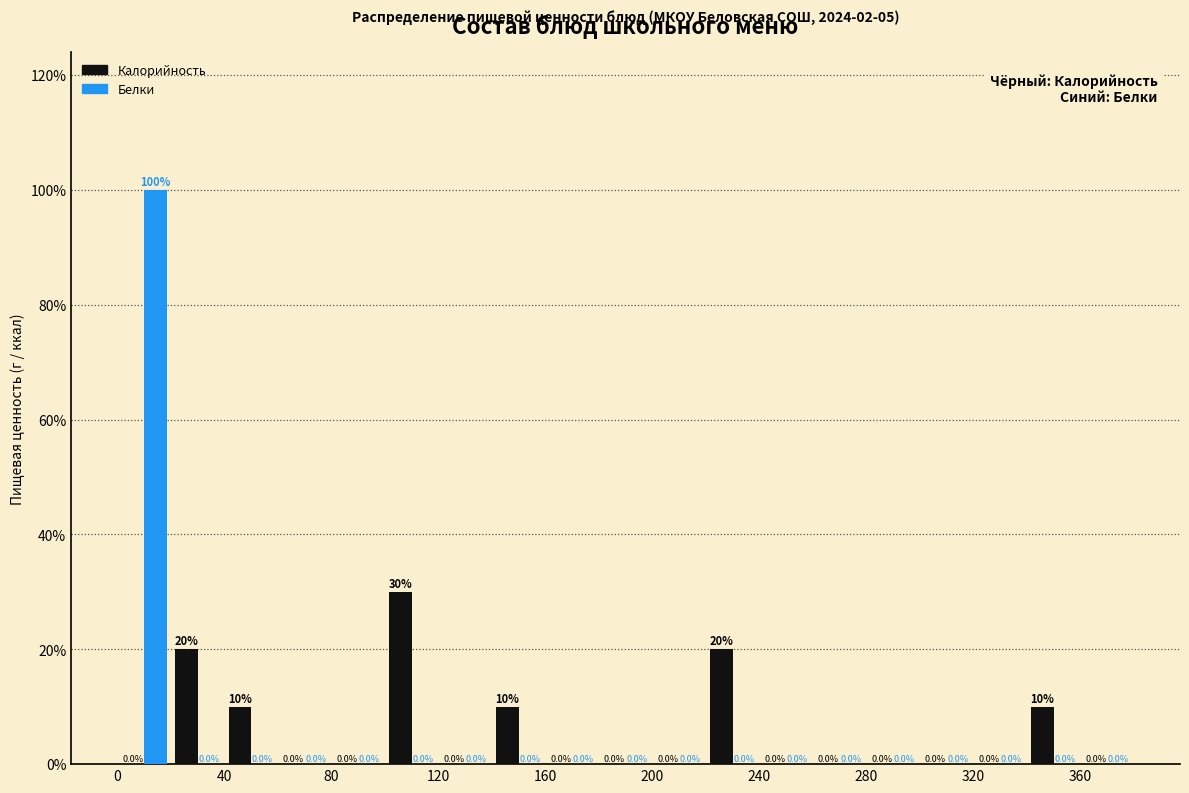

What is the height of the Белки bar covering 0 to 20 on the x-axis?

100.0